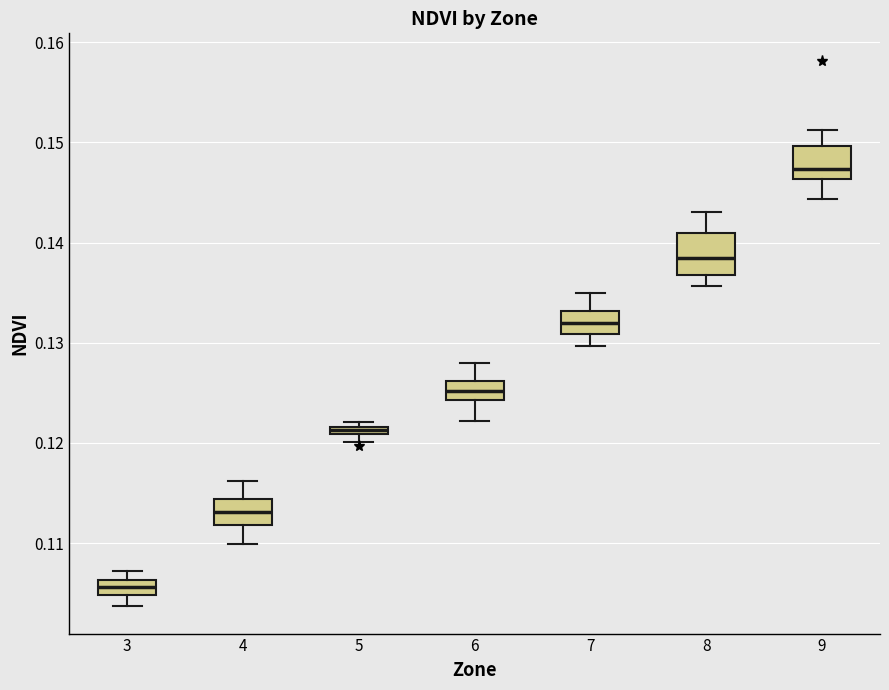

Where does the upper whisker of the box at x = 7 end on the y-axis? The values are not printed on the chart, so give them approximately, as read against the axis.

0.135